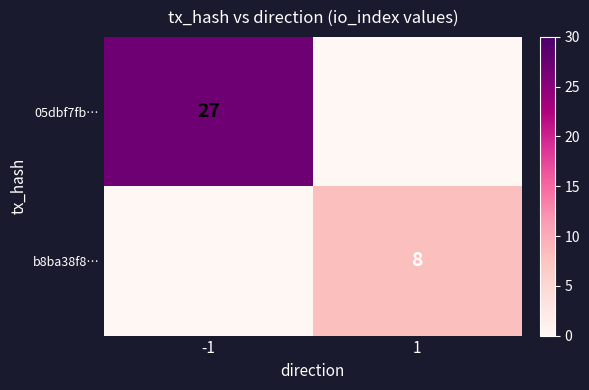

At which category is the sum across all series the highest?

-1